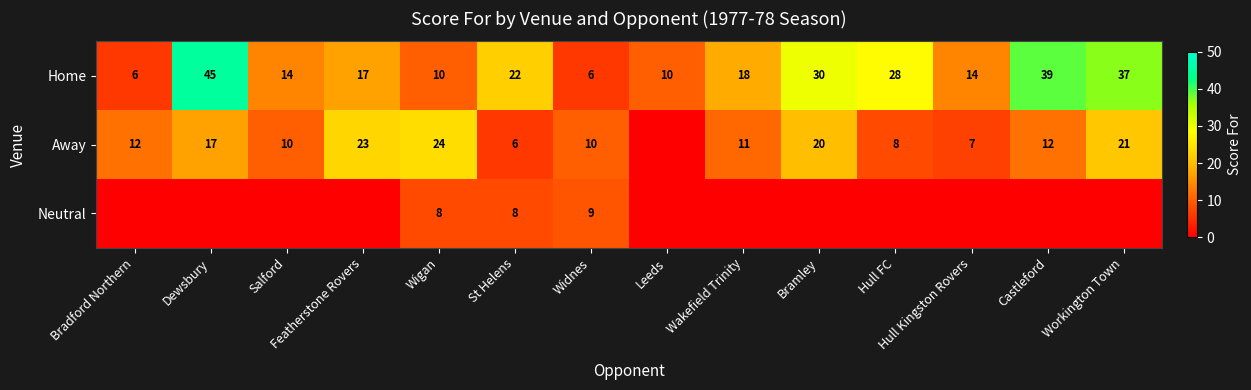

True or false: Home has a value of 6 at Bradford Northern.

True